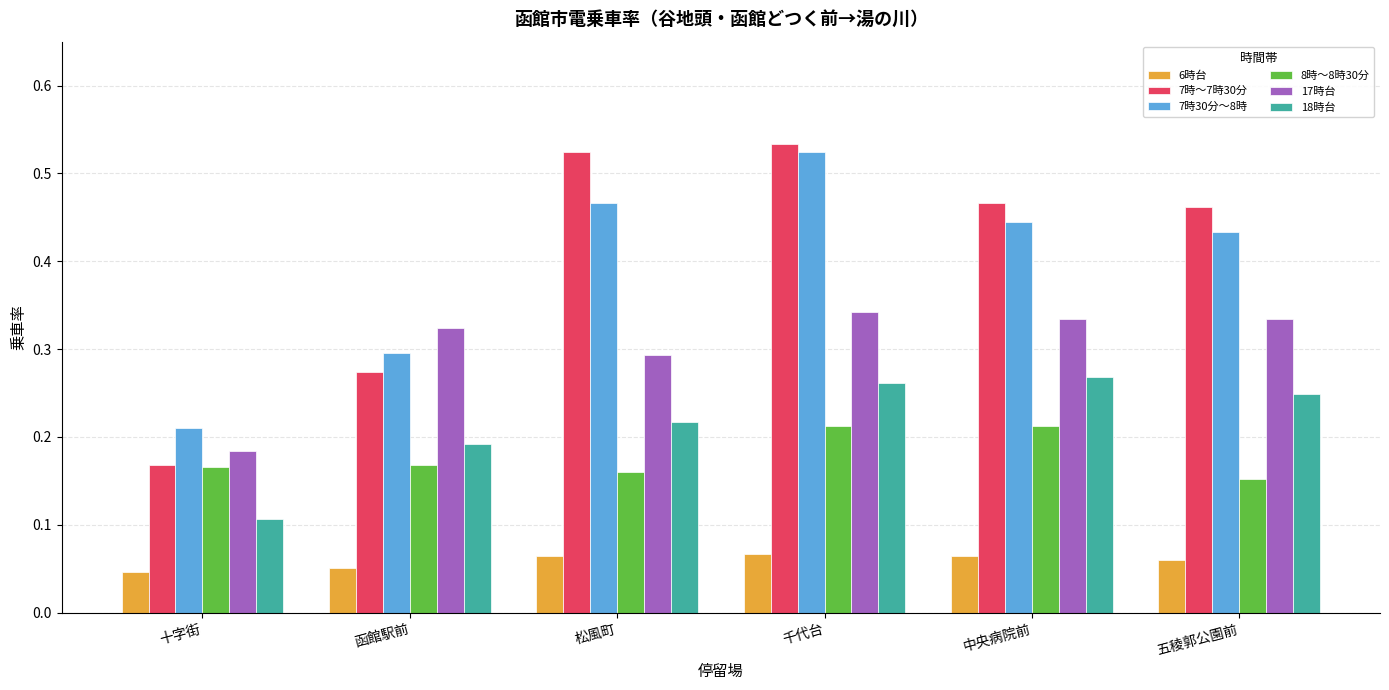

Which series has the widest spread of values?

7時～7時30分